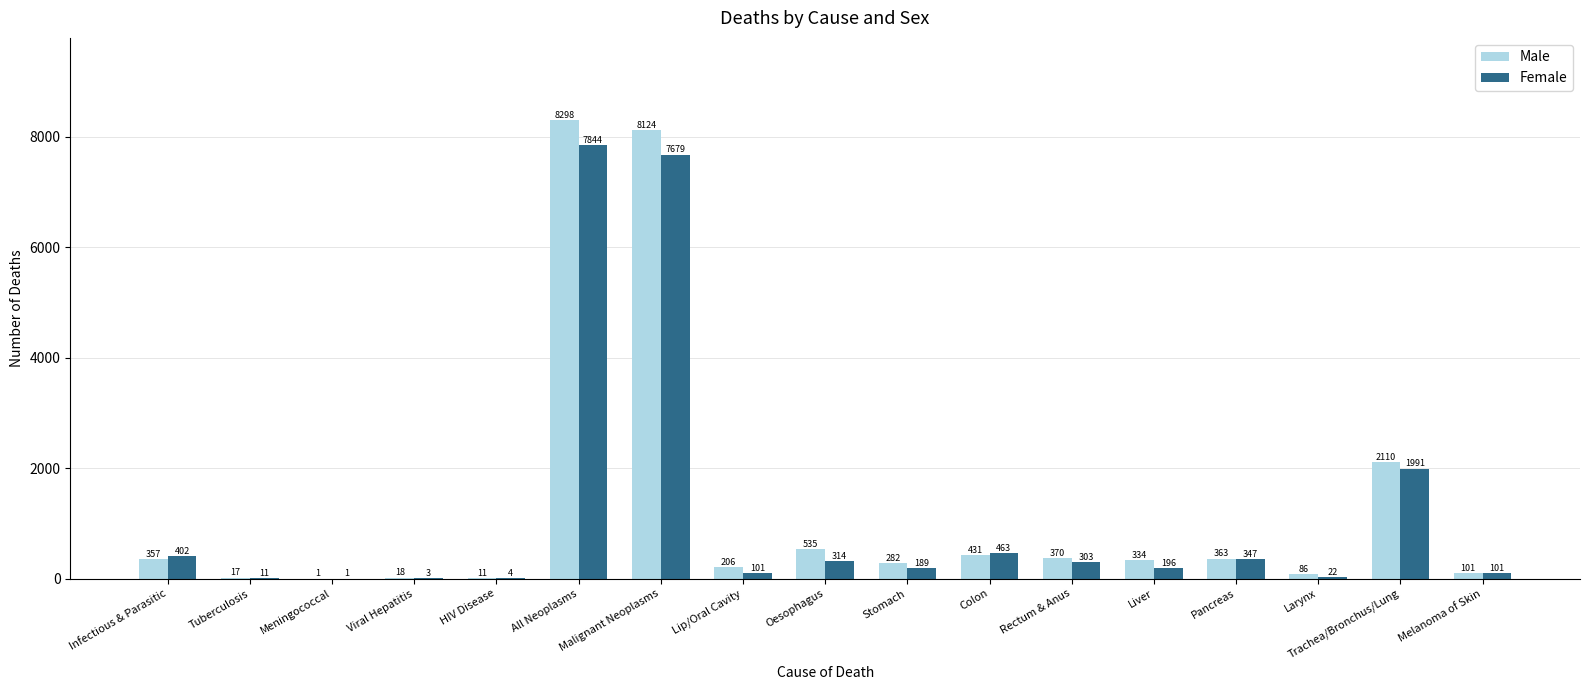

What is the sum of the Female values at Colon and Stomach?

652